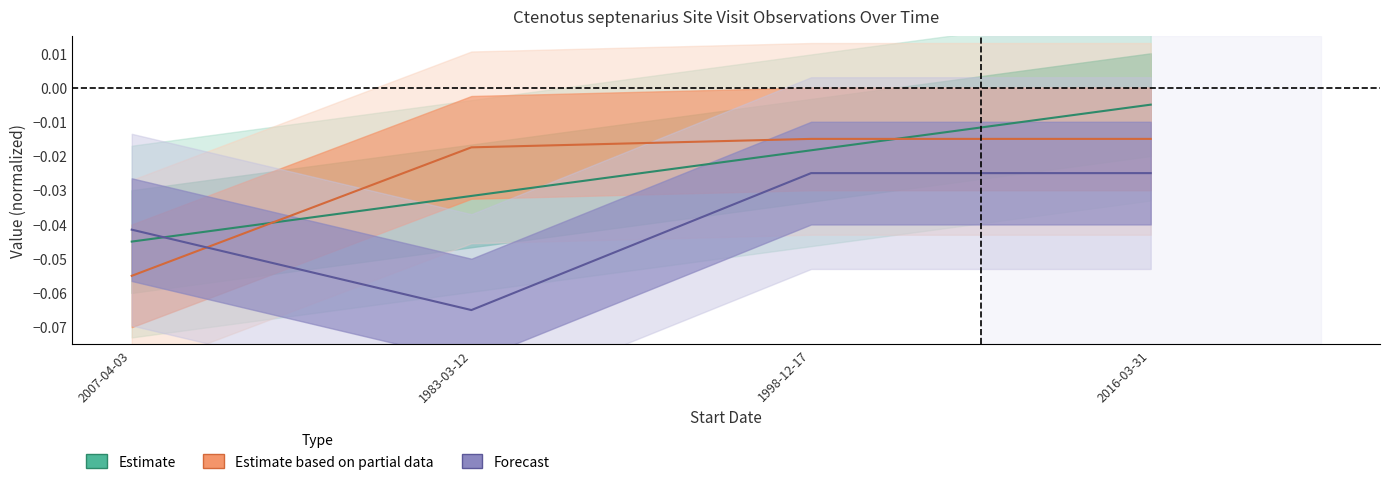

True or false: Forecast has a value of -0.0 at 1998-12-17.

False